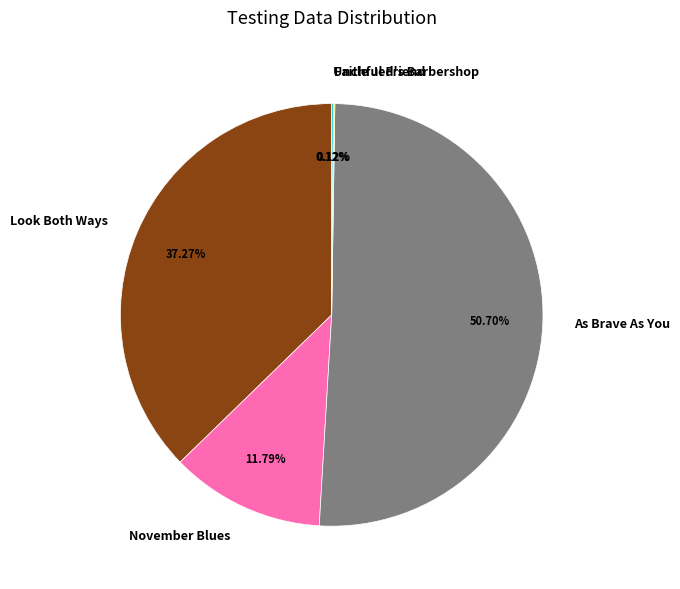

Does As Brave As You account for over 50% of the chart?

Yes